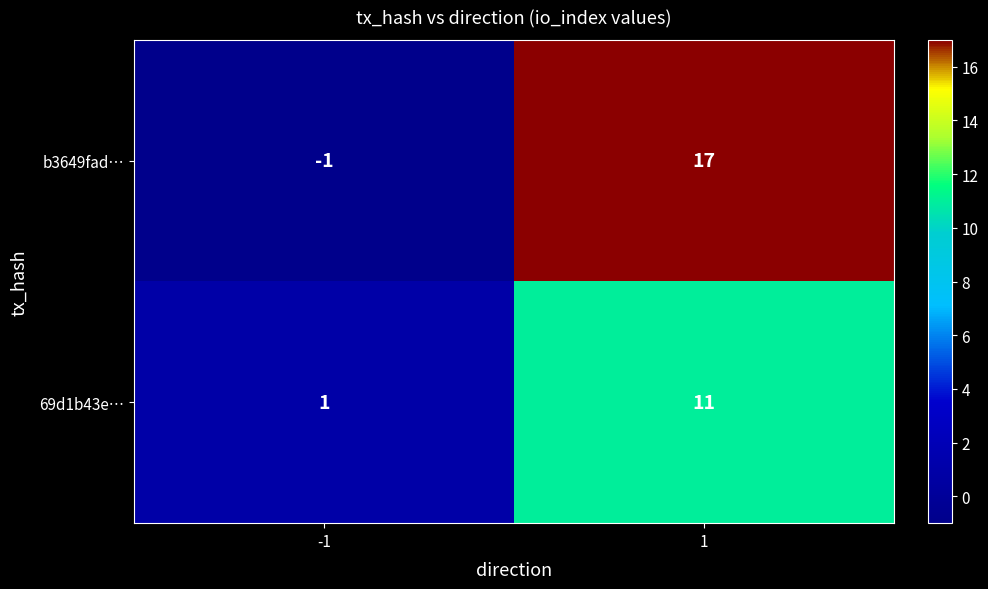

Which series has the largest range (max minus min)?

b3649fad…